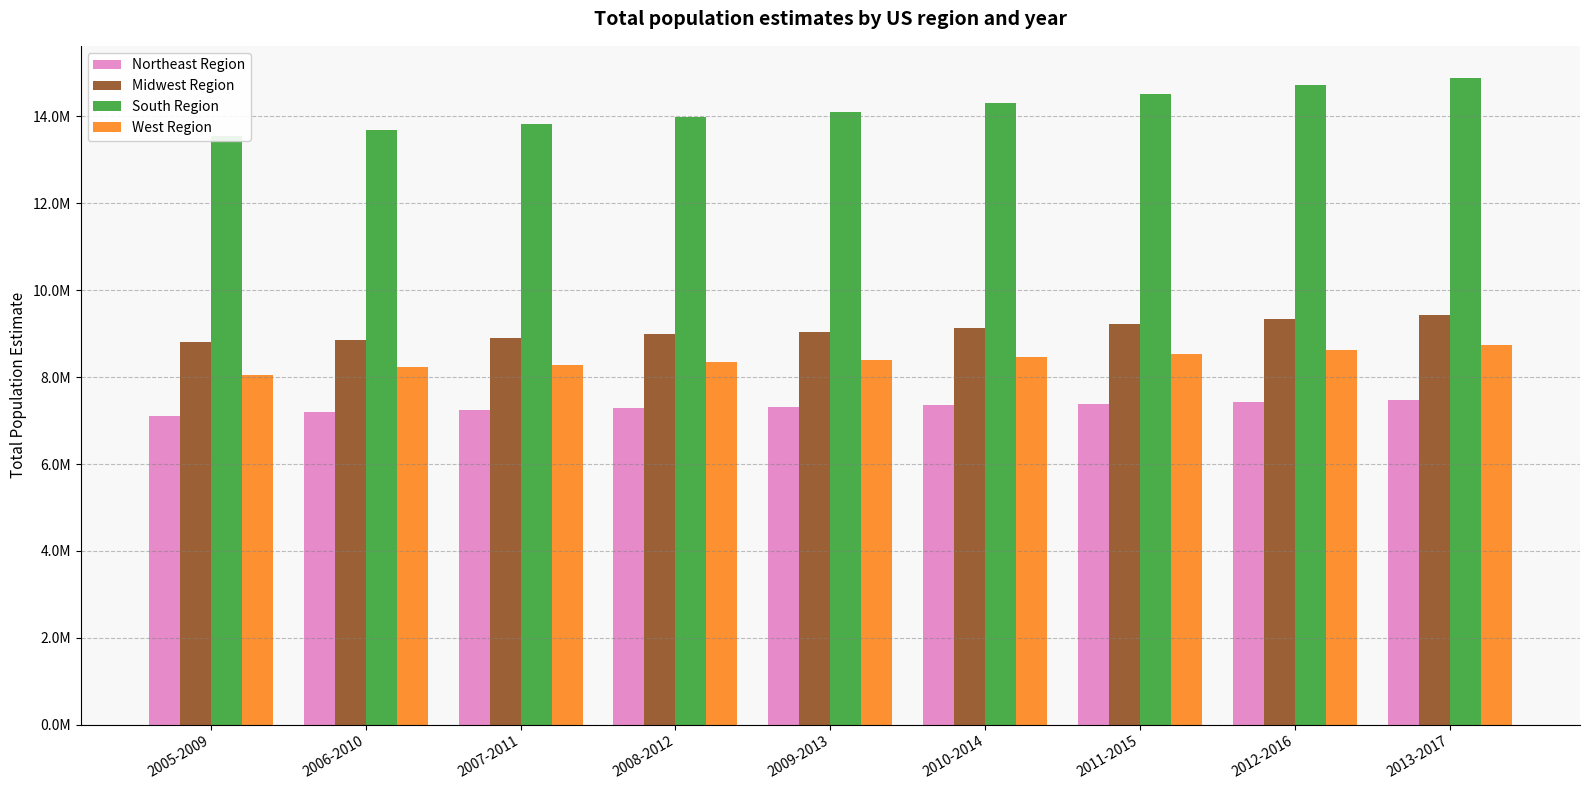

Which category has the lowest value across all series?

2005-2009